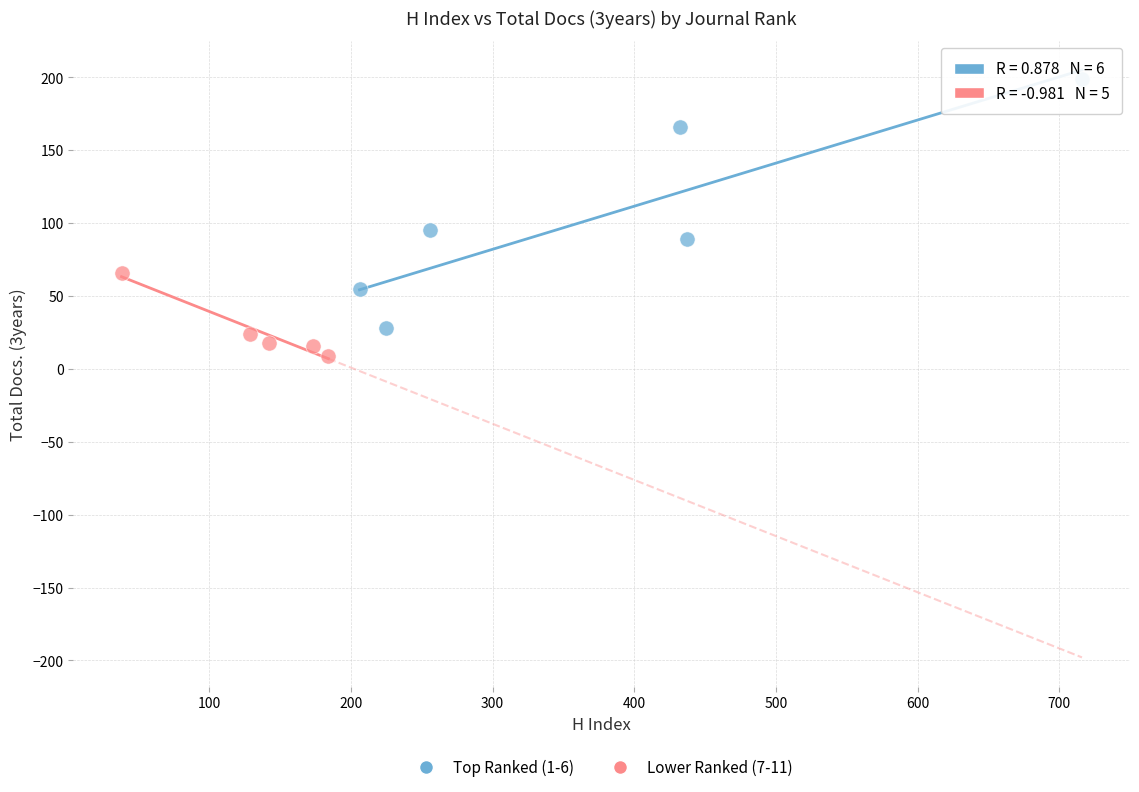

Which series contains the lowest Y value?

Lower Ranked (7-11)